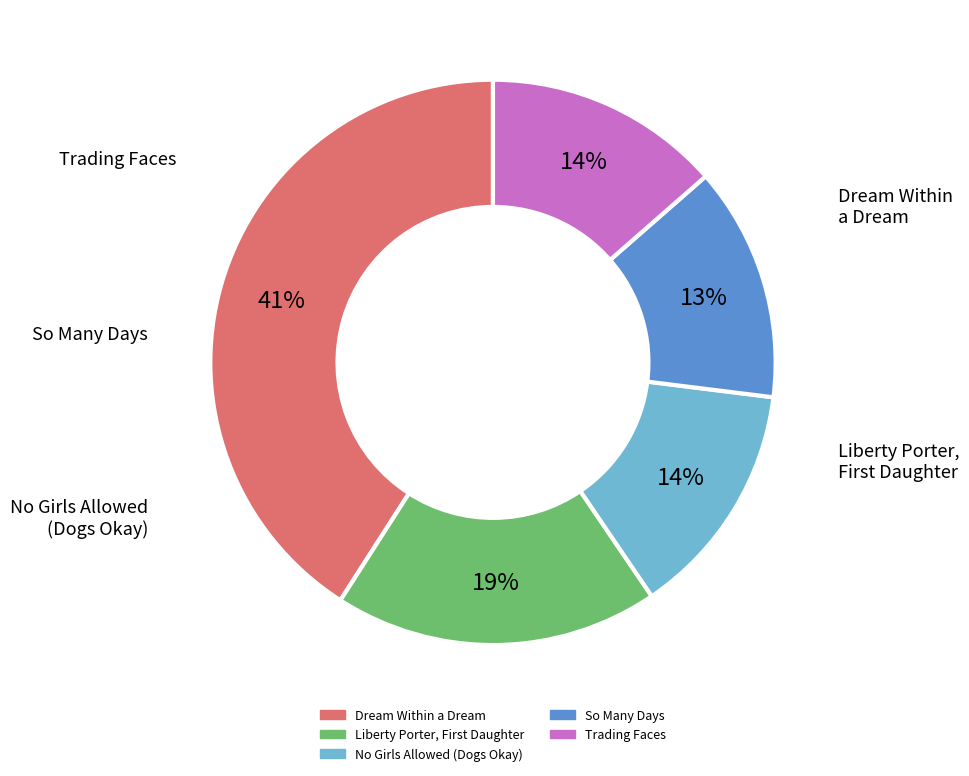

Which has a higher value, Dream Within a Dream or No Girls Allowed (Dogs Okay)?

Dream Within a Dream